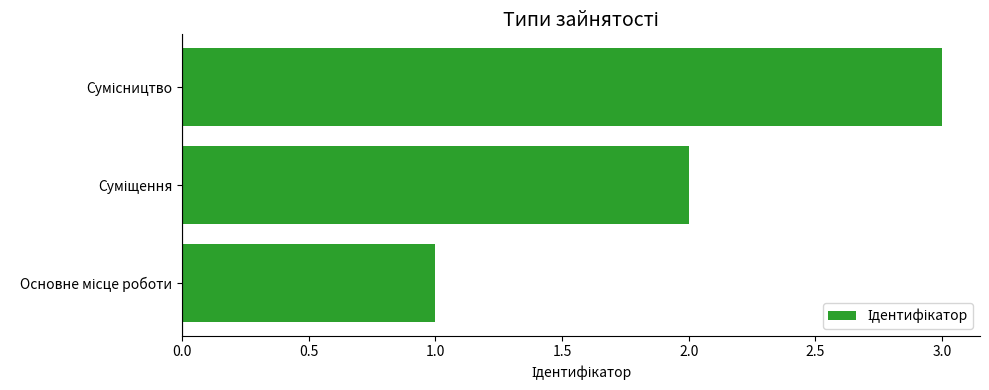

What is the sum of all values?

6